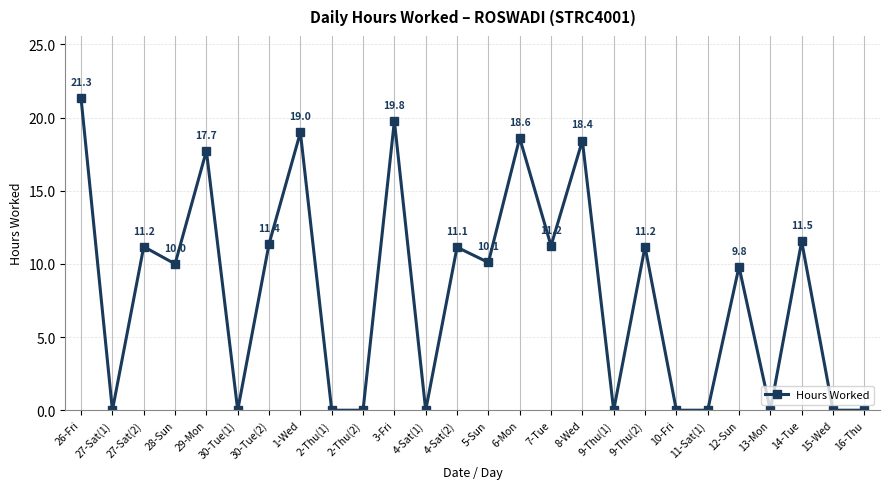

How many values are above zero?

15